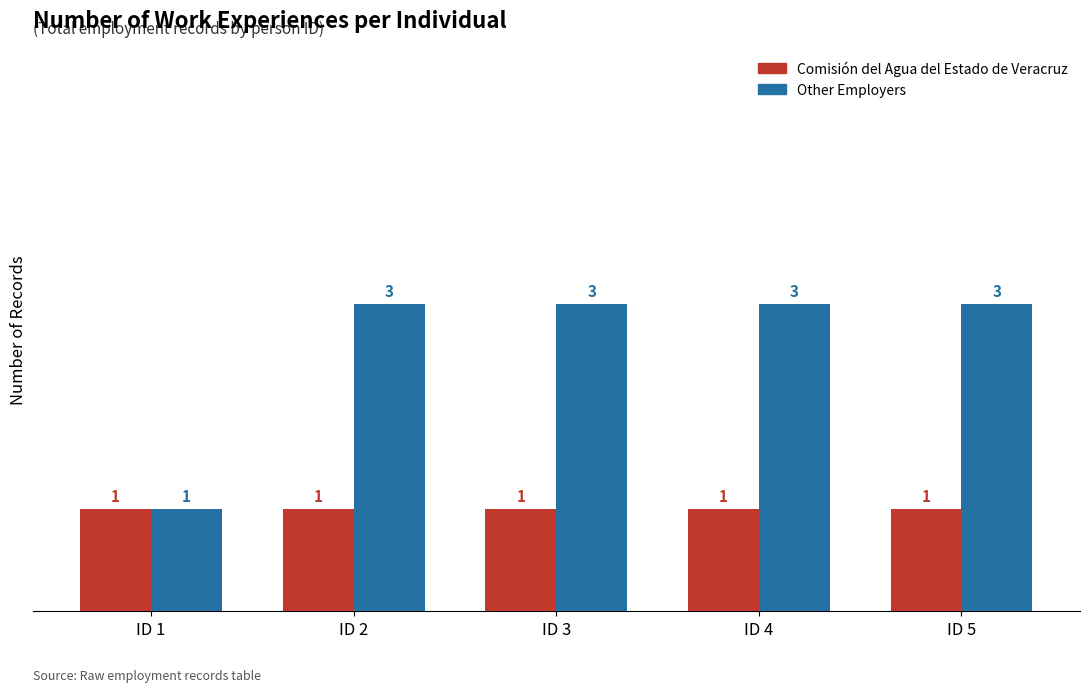

Rank the series by their maximum value, from lowest to highest.

Comisión del Agua del Estado de Veracruz, Other Employers